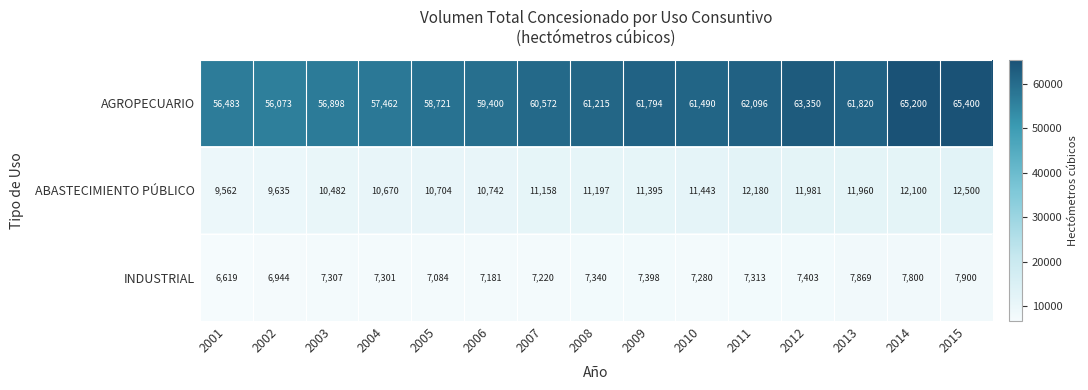

How many data points does each series have?

15